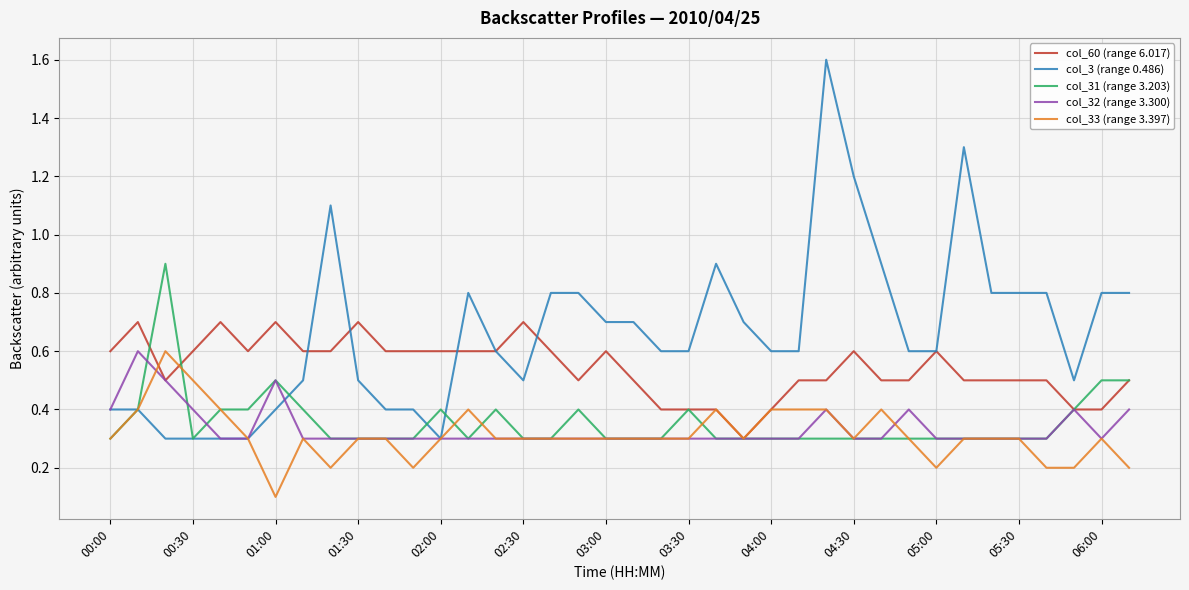

Count the number of data series in this chart.

5